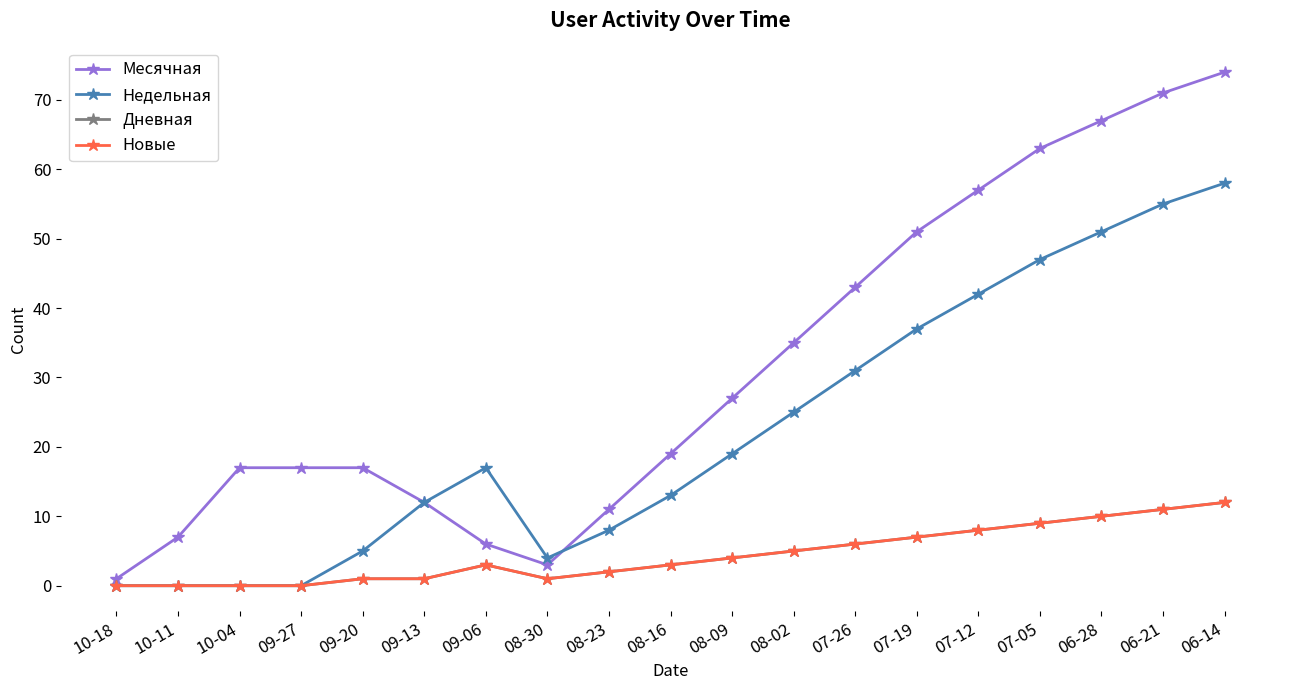

At which category is the sum across all series the highest?

06-14